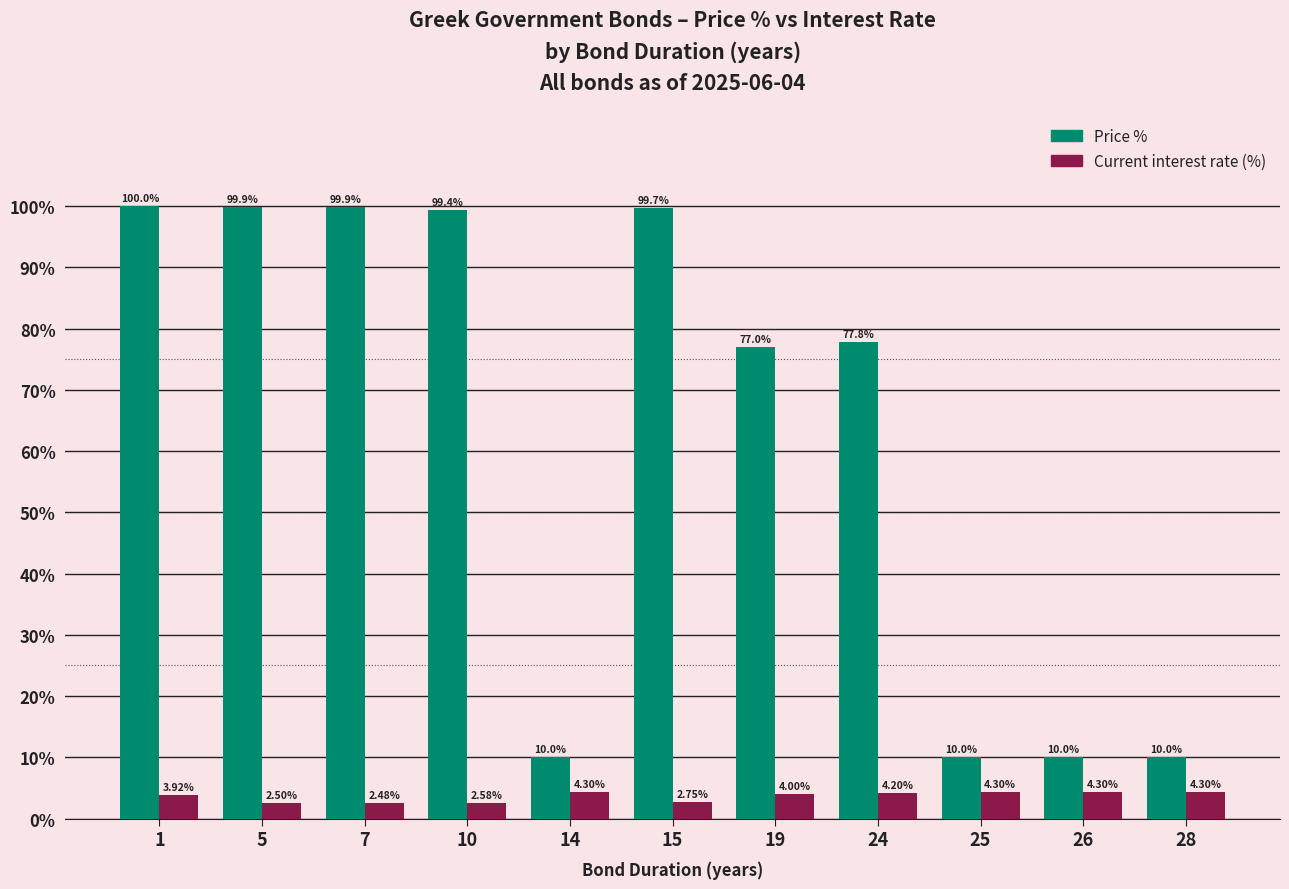

What is the spread (max minus min) of values at 26?

5.7